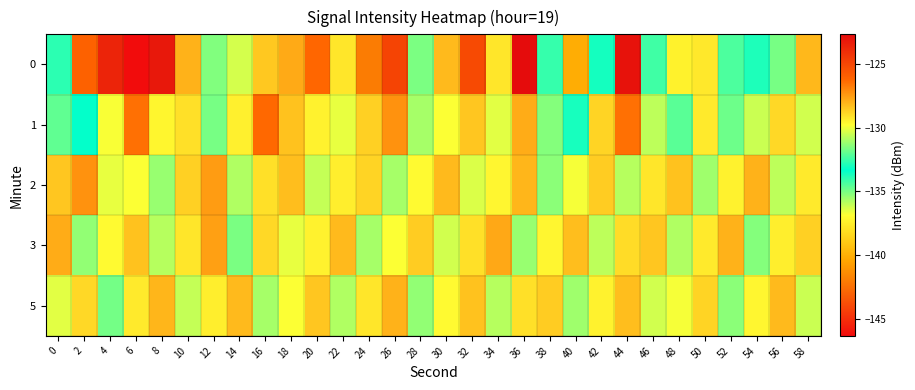

Reading left to right, extract all data points from this chart.

0: 0=-132.7	2=-126.1	4=-123.6	6=-146.3	8=-123.2	10=-128.0	12=-131.6	14=-130.4	16=-128.5	18=-127.8	20=-126.3	22=-129.2	24=-142.0	26=-124.9	28=-135.0	30=-128.2	32=-125.2	34=-129.2	36=-122.7	38=-132.6	40=-140.1	42=-133.6	44=-123.0	46=-134.2	48=-137.4	50=-129.3	52=-132.3	54=-132.9	56=-131.7	58=-128.2
1: 0=-134.7	2=-133.3	4=-129.8	6=-126.5	8=-137.2	10=-129.1	12=-131.7	14=-129.5	16=-126.3	18=-128.4	20=-129.5	22=-130.1	24=-128.7	26=-127.3	28=-131.0	30=-129.8	32=-128.5	34=-130.2	36=-127.9	38=-131.5	40=-133.0	42=-128.8	44=-126.5	46=-130.7	48=-132.1	50=-129.3	52=-131.8	54=-130.5	56=-128.9	58=-130.4
2: 0=-128.5	2=-127.3	4=-130.1	6=-129.8	8=-131.2	10=-128.7	12=-127.5	14=-130.9	16=-129.1	18=-128.3	20=-130.6	22=-129.4	24=-128.8	26=-131.0	28=-129.7	30=-128.2	32=-130.3	34=-129.6	36=-128.1	38=-131.4	40=-129.9	42=-128.6	44=-130.8	46=-129.2	48=-128.4	50=-131.1	52=-129.5	54=-128.0	56=-130.7	58=-129.3
3: 0=-127.9	2=-131.3	4=-129.7	6=-128.4	8=-130.8	10=-129.2	12=-127.6	14=-131.6	16=-128.9	18=-130.1	20=-129.5	22=-128.2	24=-131.0	26=-129.8	28=-128.6	30=-130.4	32=-129.1	34=-127.8	36=-131.2	38=-129.6	40=-128.3	42=-130.7	44=-129.0	46=-128.5	48=-130.9	50=-129.3	52=-128.0	54=-131.5	56=-129.4	58=-128.7
5: 0=-130.2	2=-128.9	4=-131.7	6=-129.3	8=-128.1	10=-130.6	12=-129.4	14=-128.2	16=-131.0	18=-129.8	20=-128.5	22=-130.9	24=-129.2	26=-128.0	28=-131.3	30=-129.7	32=-128.4	34=-130.8	36=-129.1	38=-128.6	40=-131.1	42=-129.5	44=-128.3	46=-130.4	48=-129.9	50=-128.8	52=-131.4	54=-129.6	56=-128.2	58=-130.5